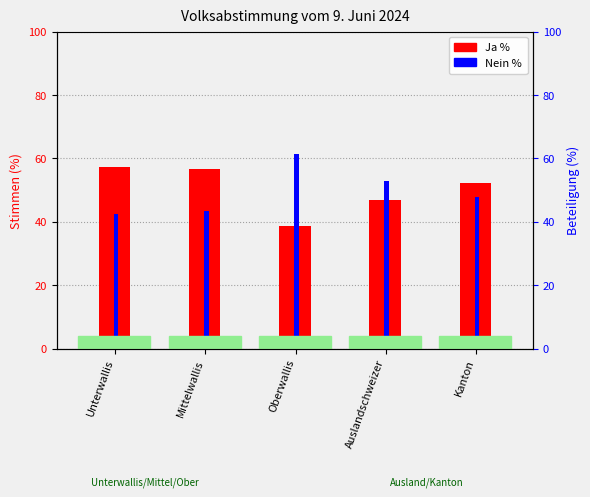

The Nein % series shows 27.8 at Unterwallis. True or false?

False